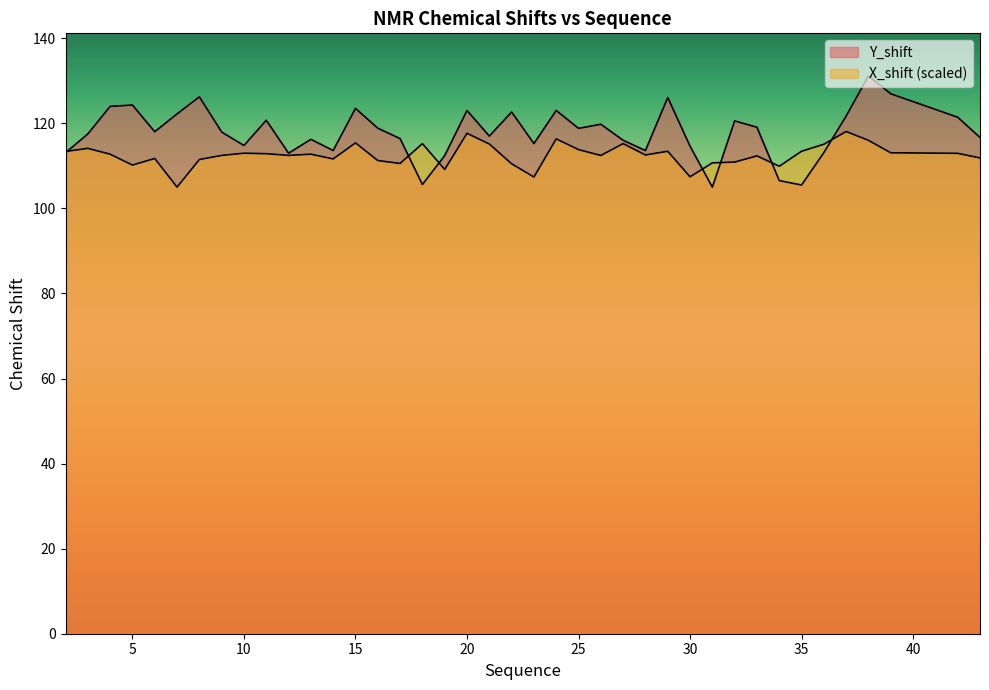

Which series has the largest total across all categories?

Y_shift